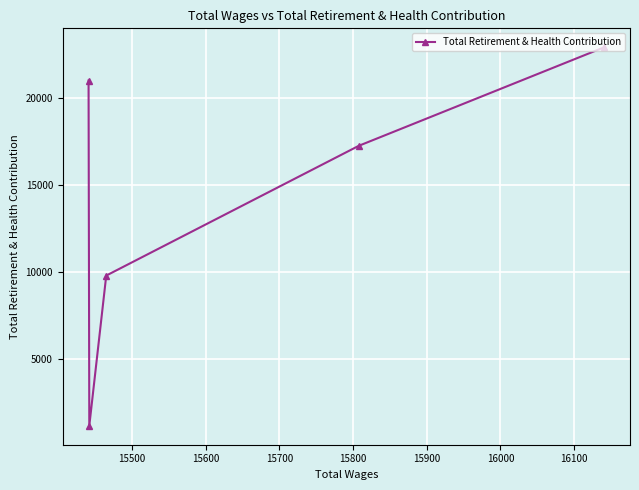

What is the value of the 4th point from the left?

17253